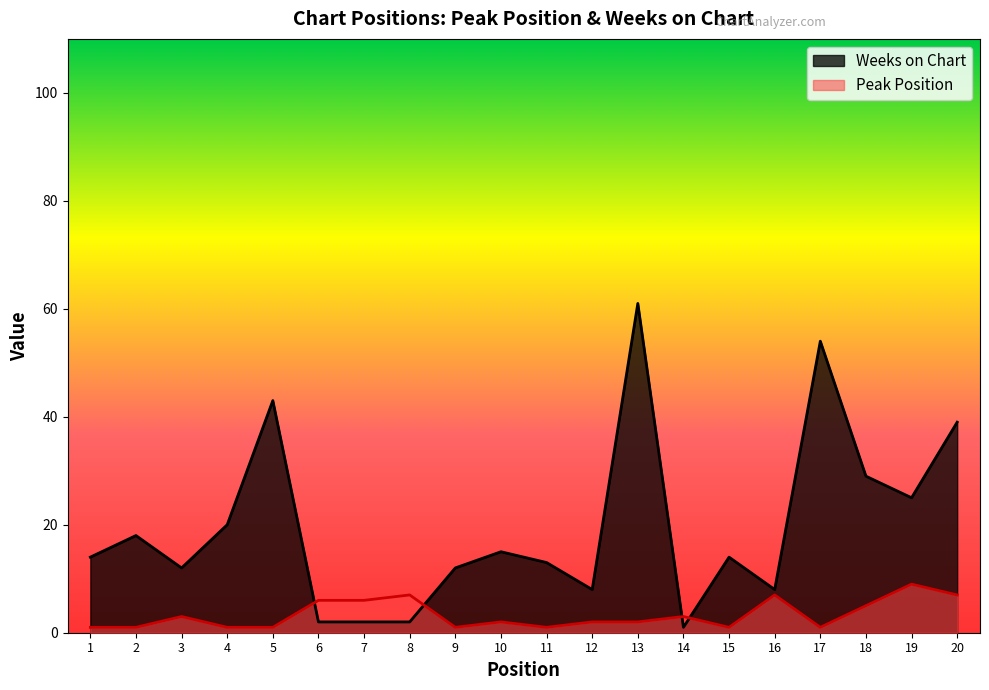

Which series has the largest total across all categories?

Weeks on Chart